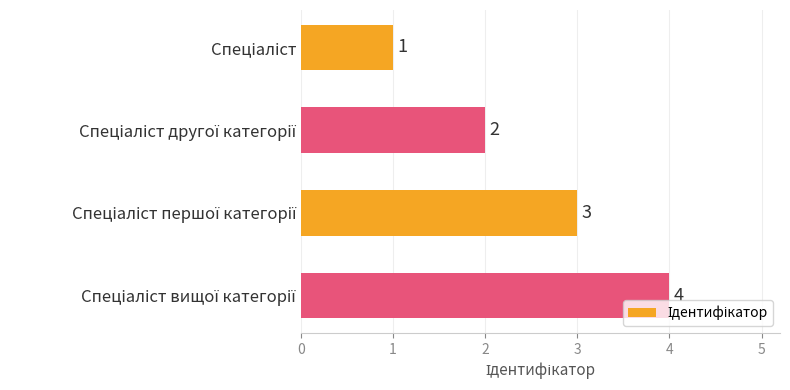

What is the minimum value shown in the chart?

1